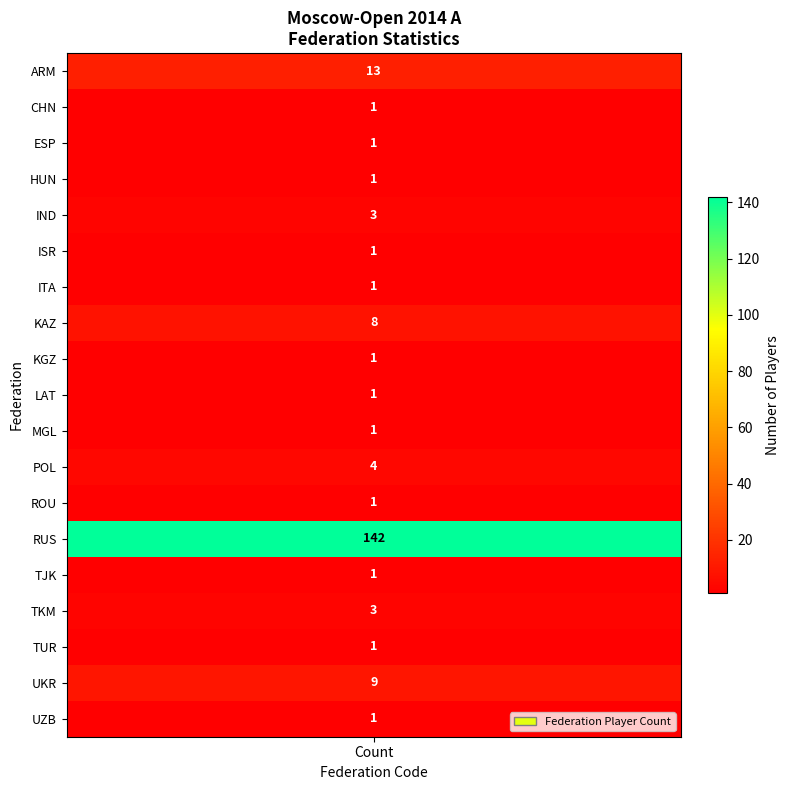

Which has a higher value, UZB or HUN?

UZB